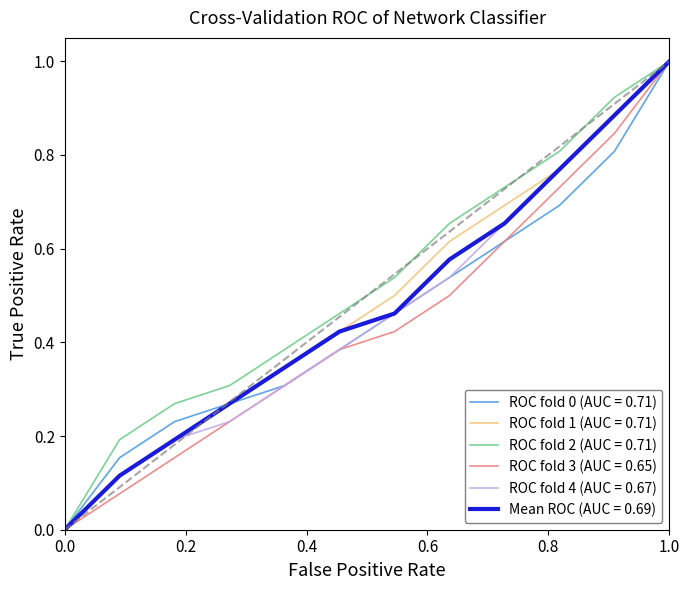

What is the maximum value shown in the chart?

1.0